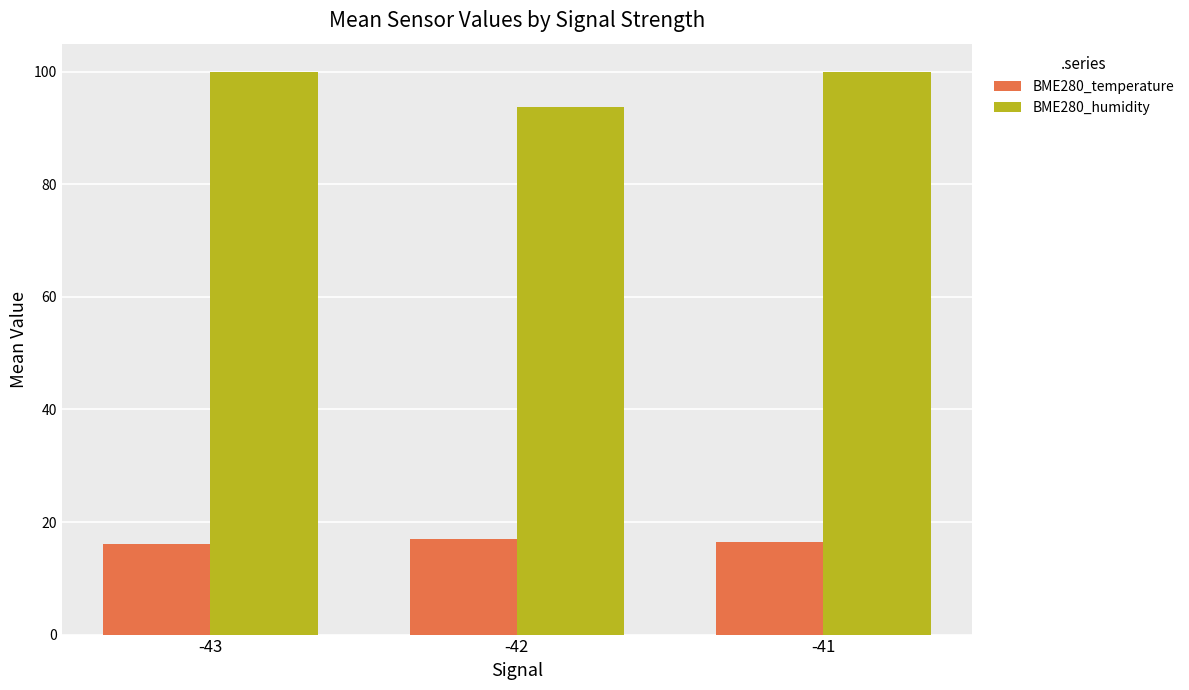

Where does the BME280_humidity series first go above 99?

-43